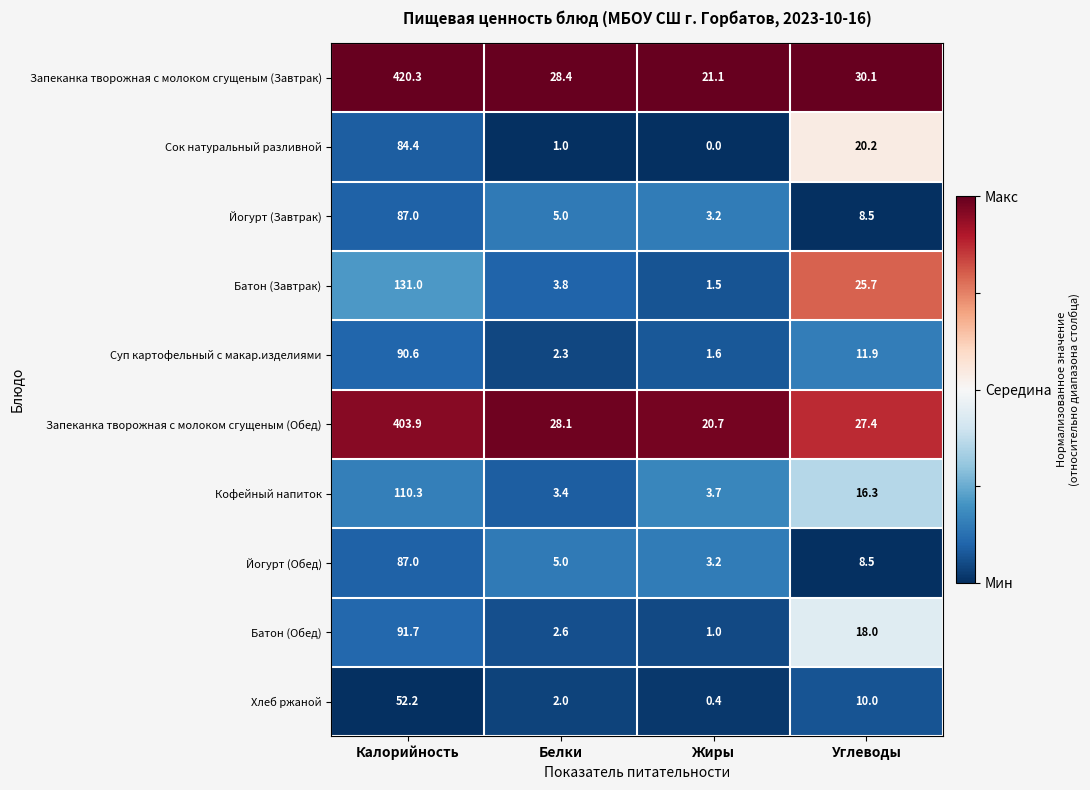

Which series changed the most between Белки and Жиры?

Запеканка творожная с молоком сгущеным (Обед)